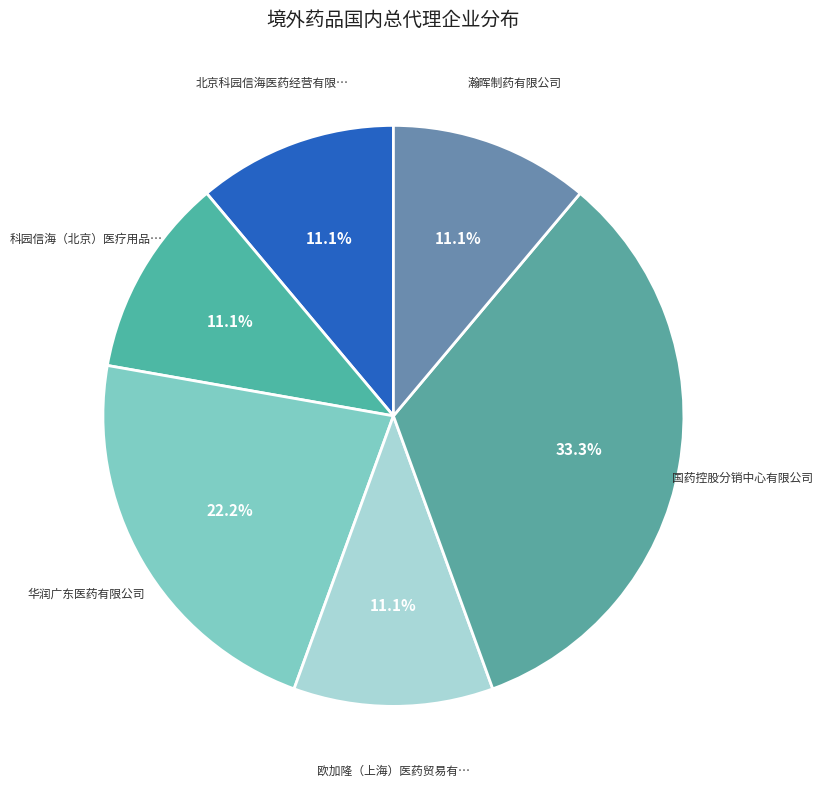

How many slices are in this pie chart?

6